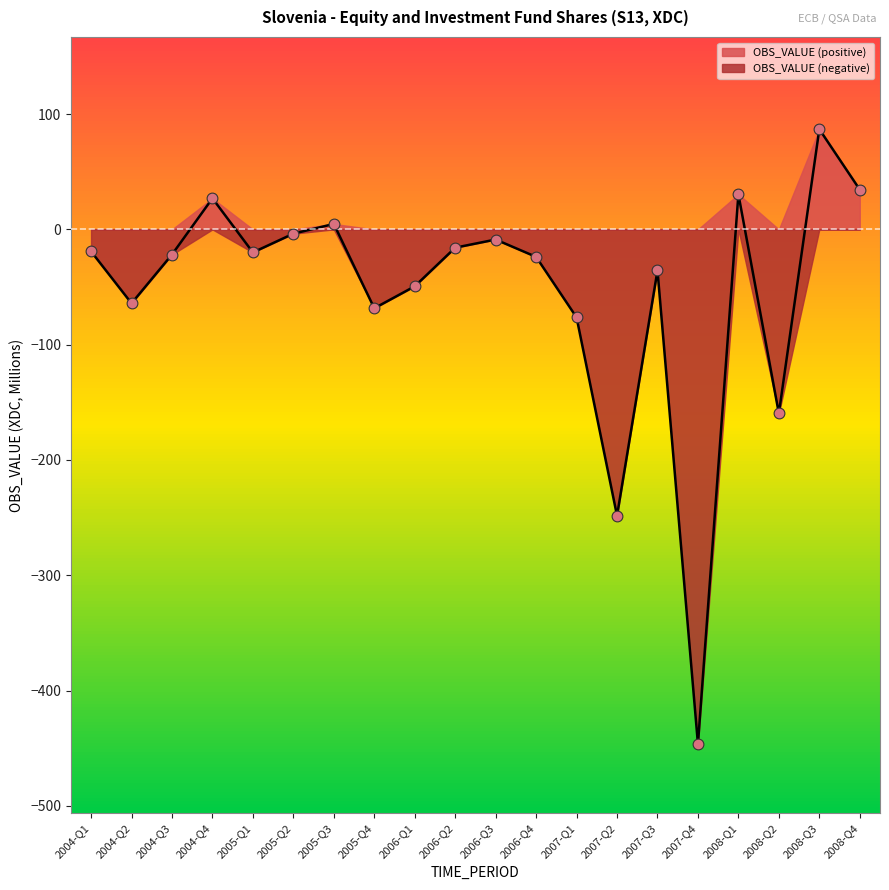

Which has a higher value, 2007-Q4 or 2007-Q1?

2007-Q1